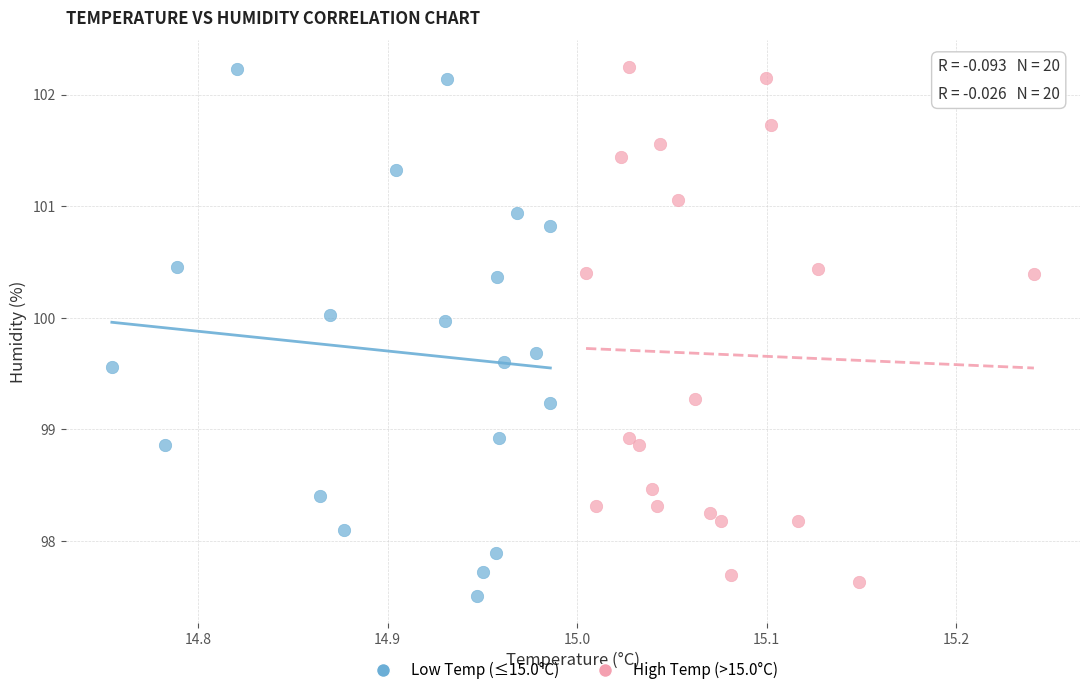

Which series has the largest Y range (max minus min)?

Low Temp (≤15.0°C)